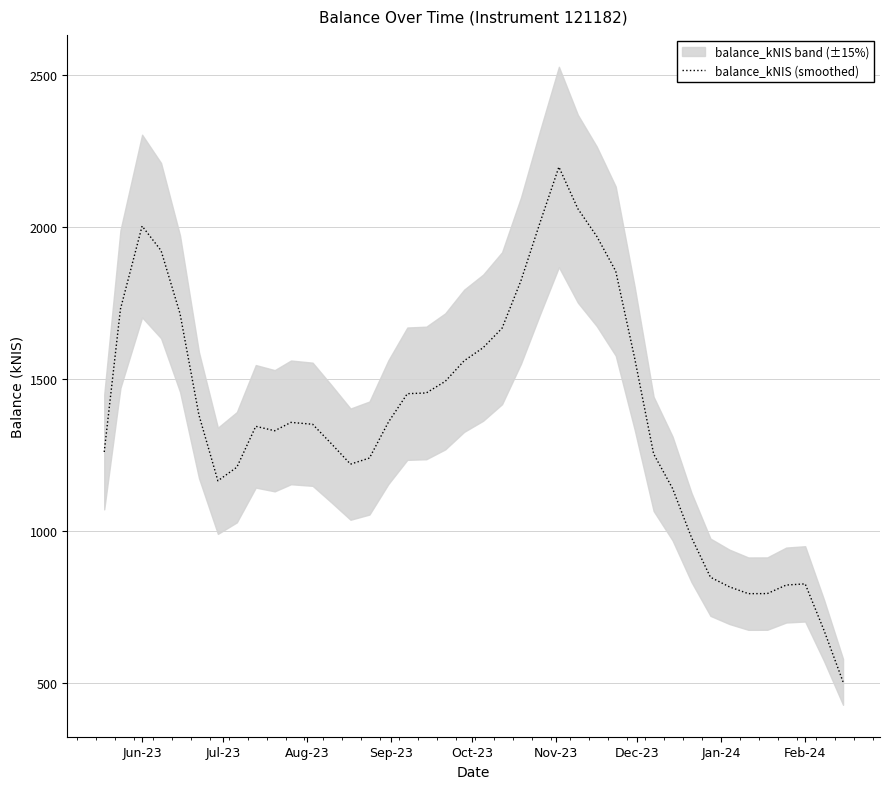

What is the greatest value displayed?

2196.4